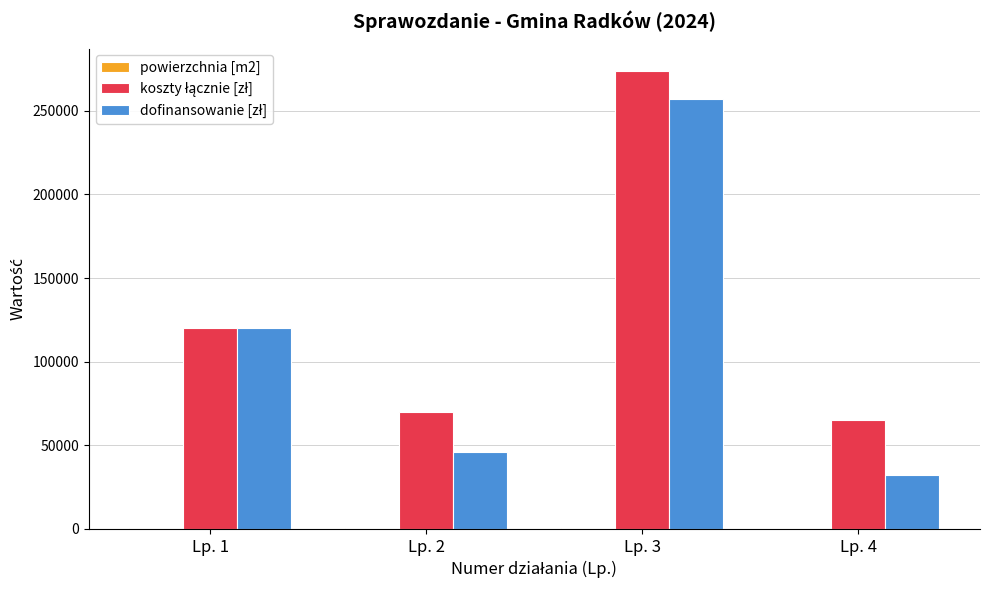

At which category is the sum across all series the highest?

Lp. 3